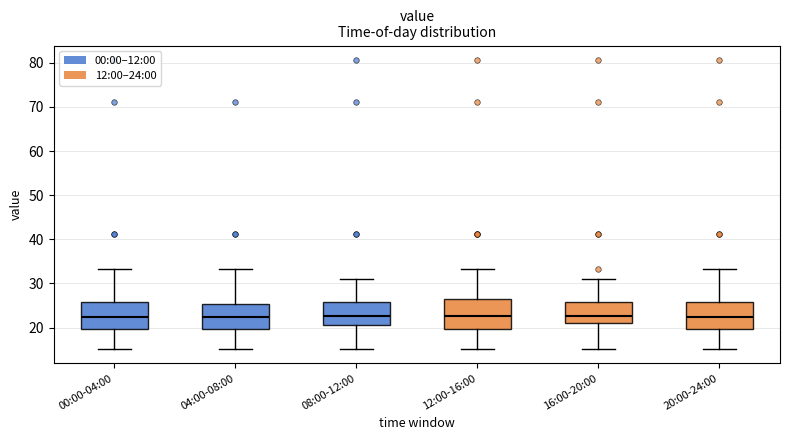

Where is the upper edge of the box for 16:00-20:00 on the y-axis? The values are not printed on the chart, so give them approximately, as read against the axis.

26